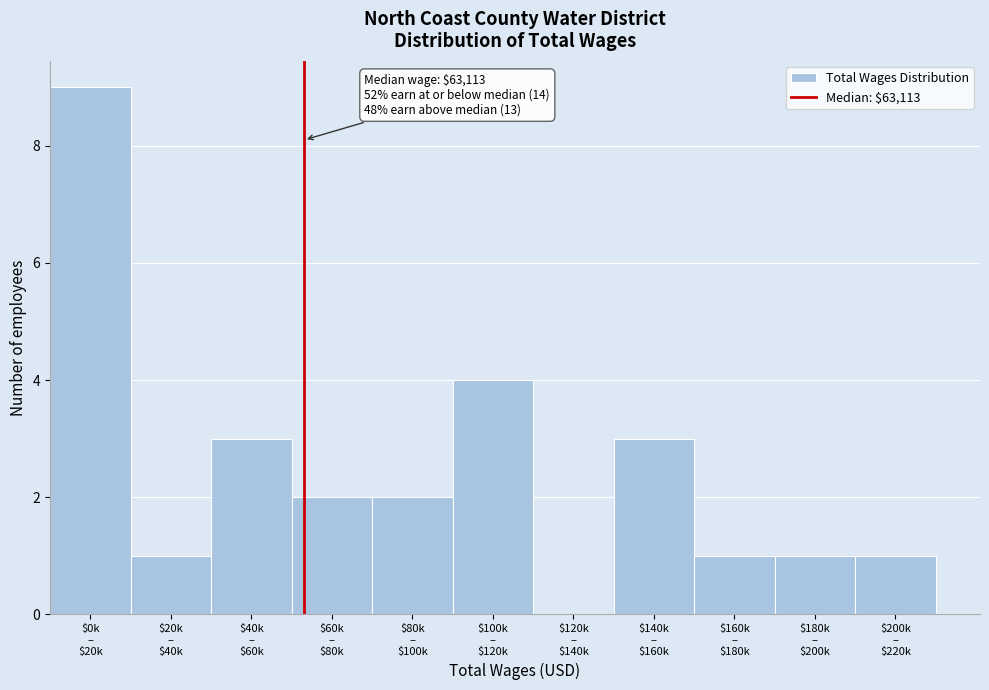

What is the sum of all values?

27